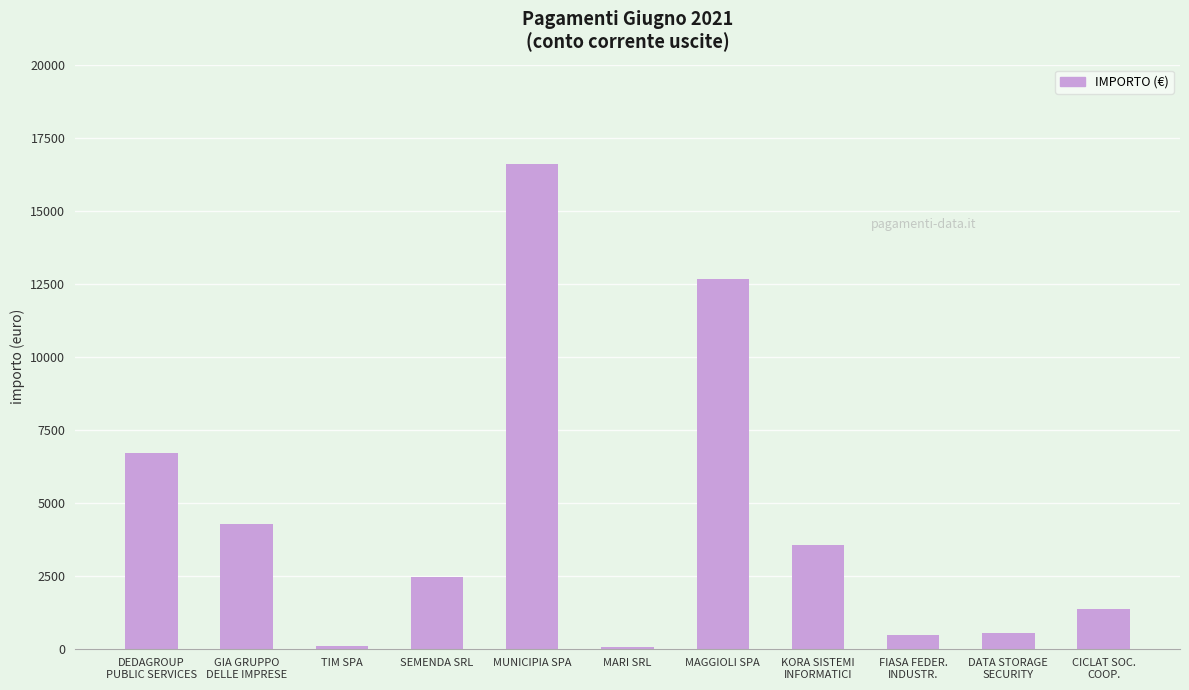

What is the maximum value shown in the chart?

16592.0